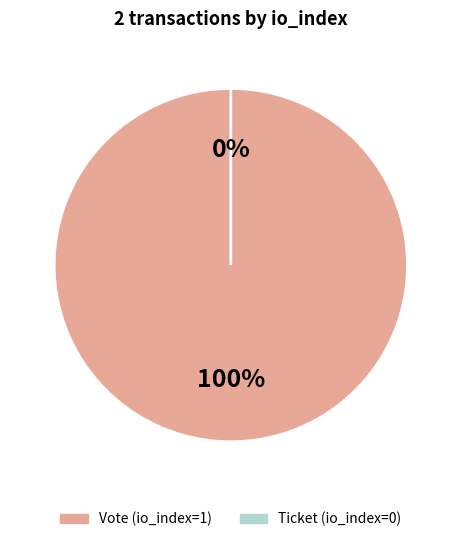

Which category has the biggest portion of the pie?

Vote (io_index=1)